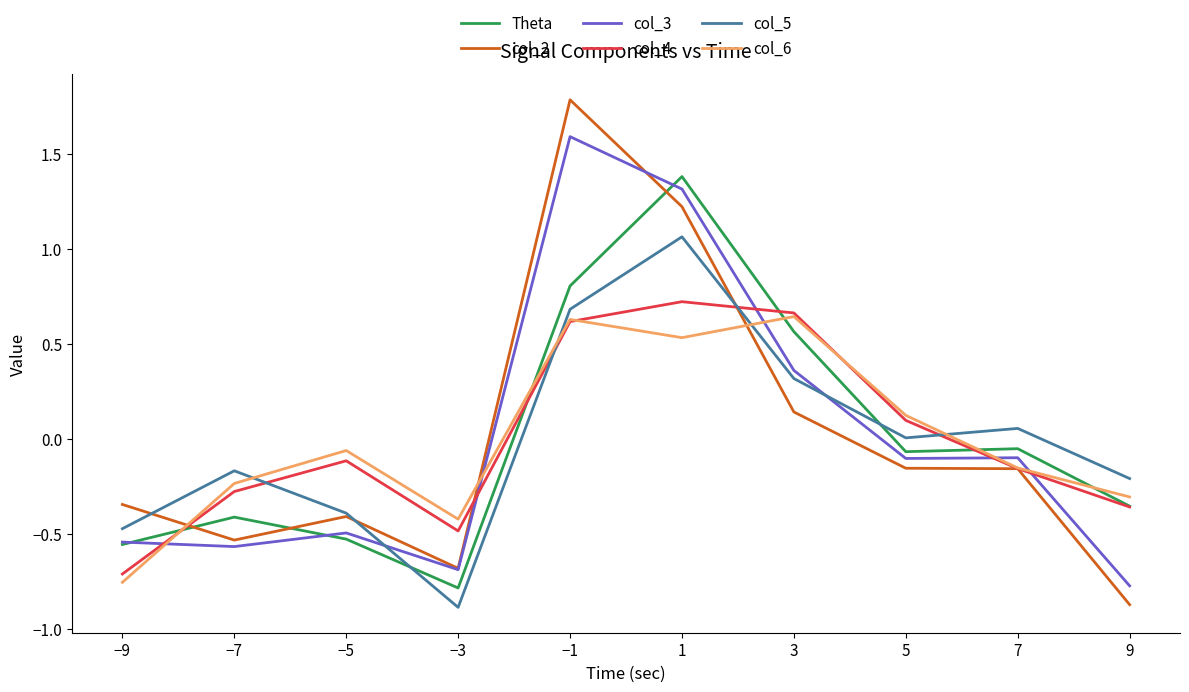

What is the difference between the highest and lowest values at −1?

1.2